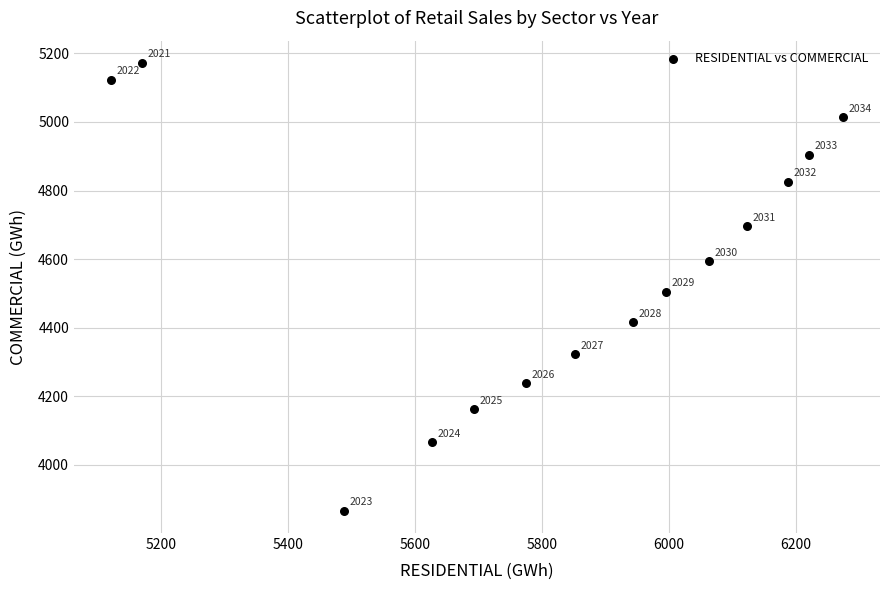

What Y value in the scatter plot is closest to 4519?

4504